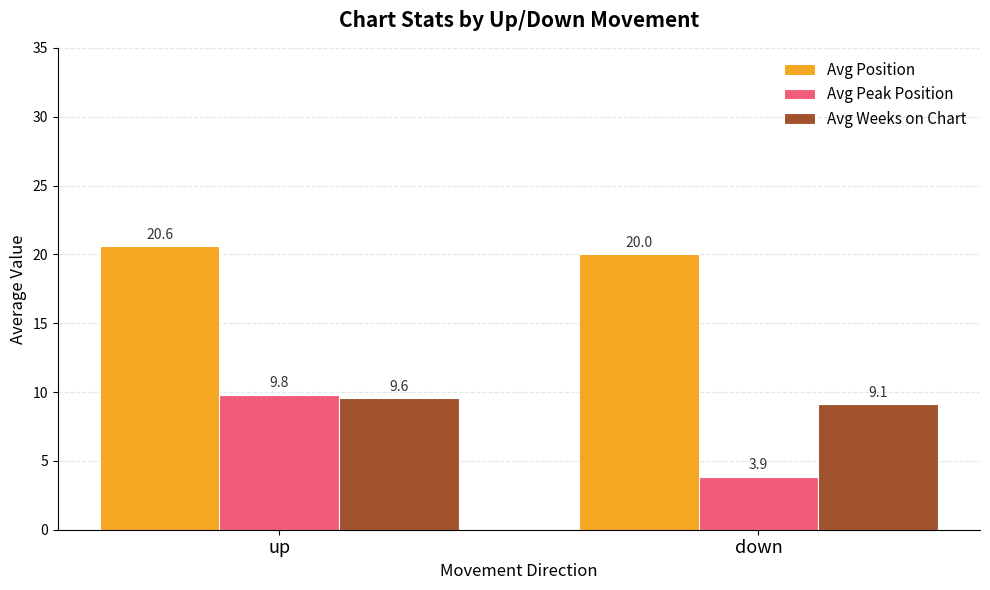

Which category has the lowest value in the Avg Position series?

down